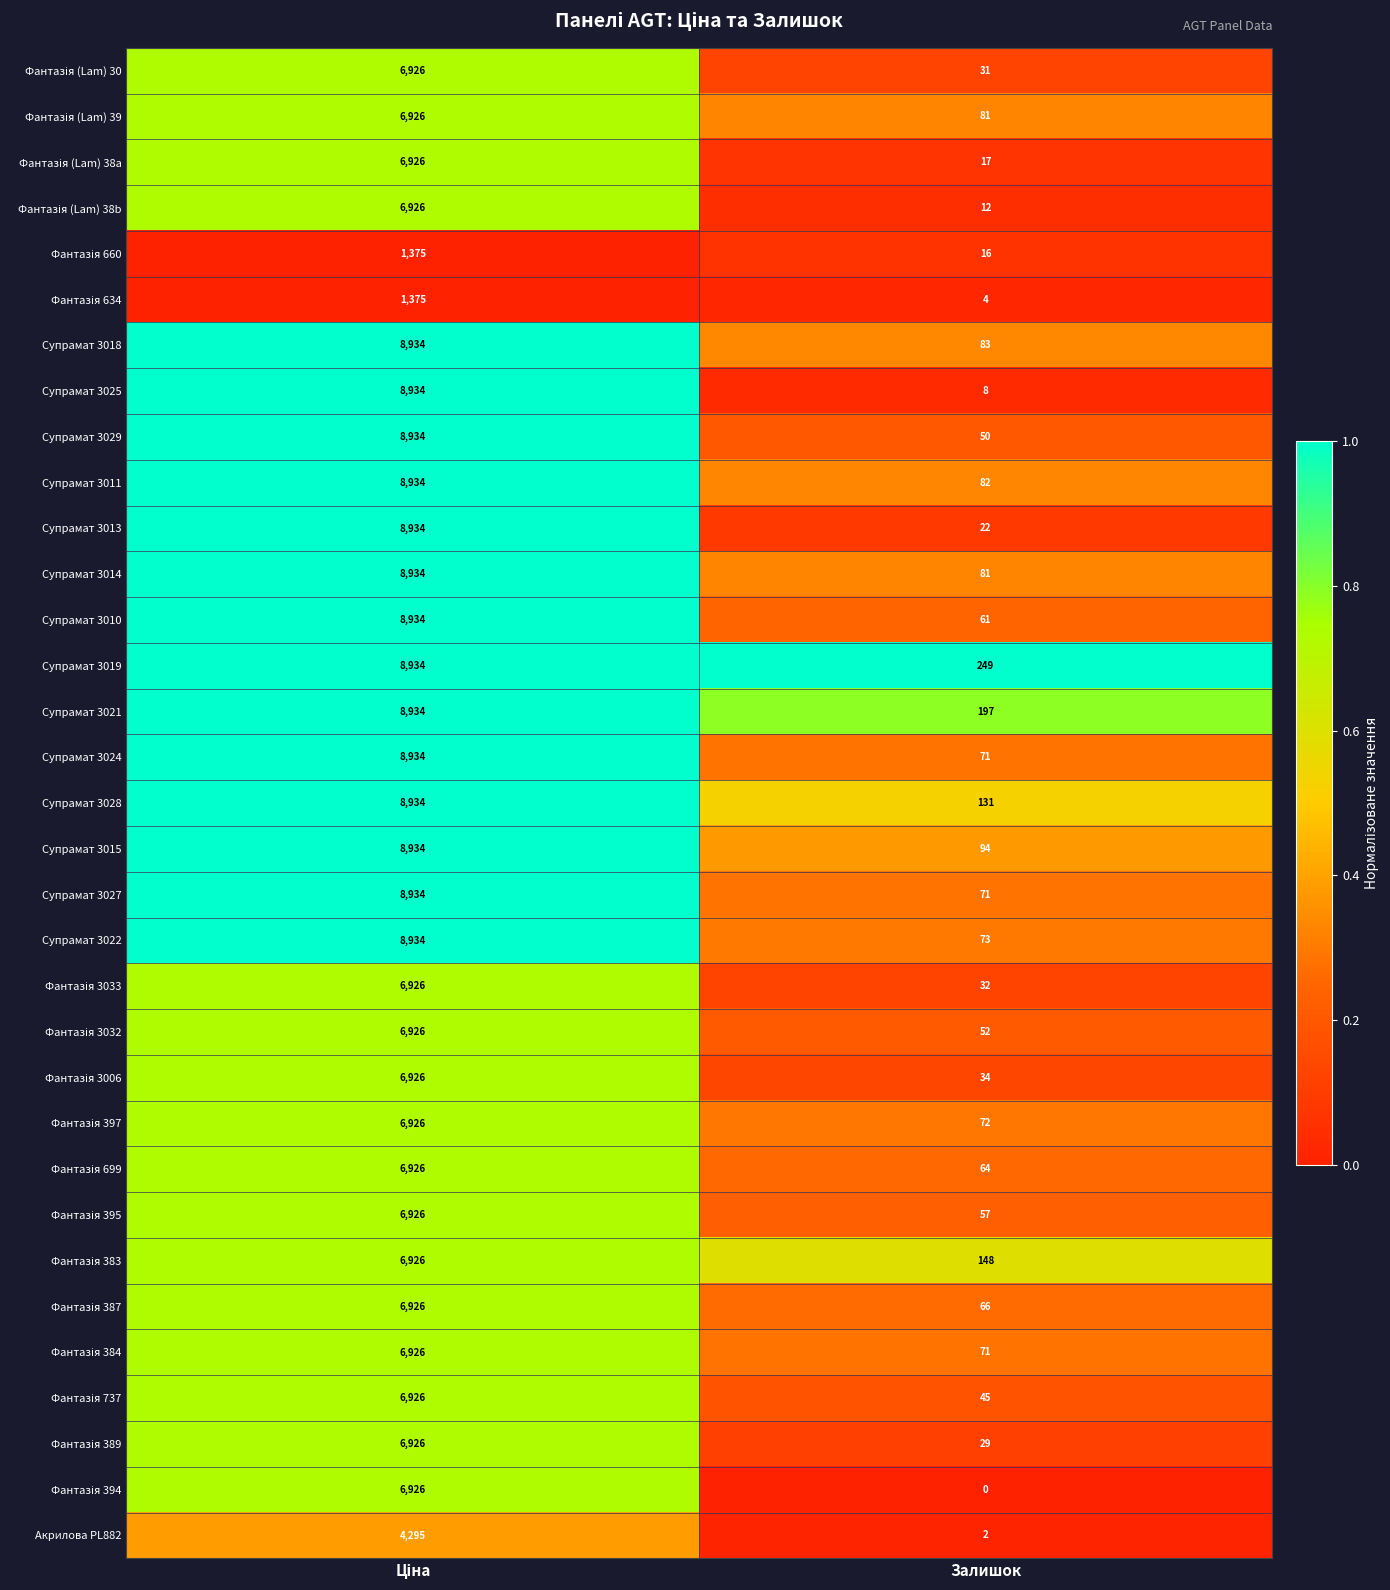

What is the total value across all series at Залишок?

2106